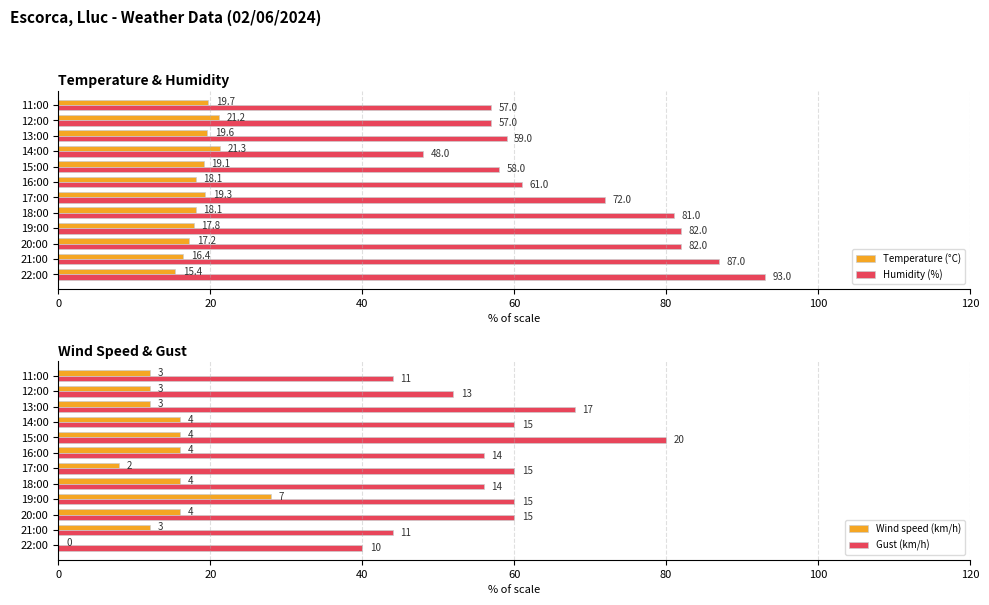

How many data points does each series have?

12